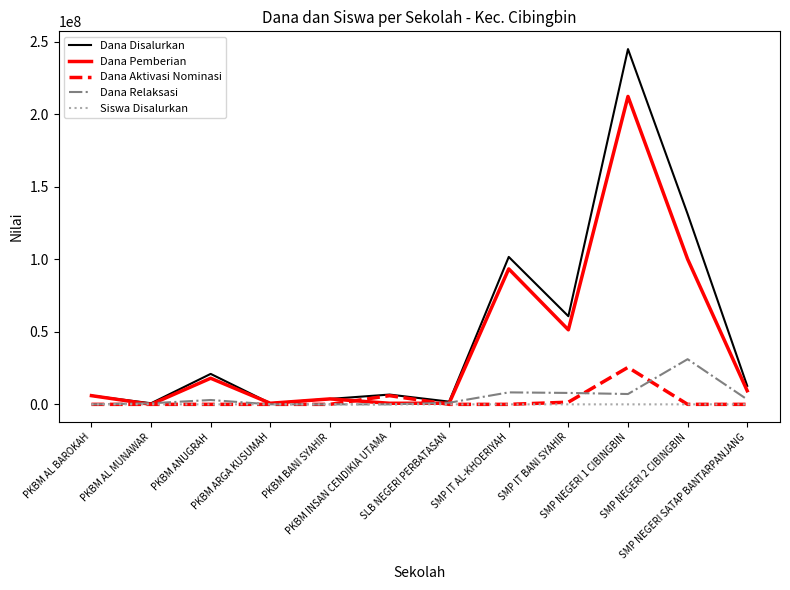

What is the average value of the Dana Relaksasi series?

5218750